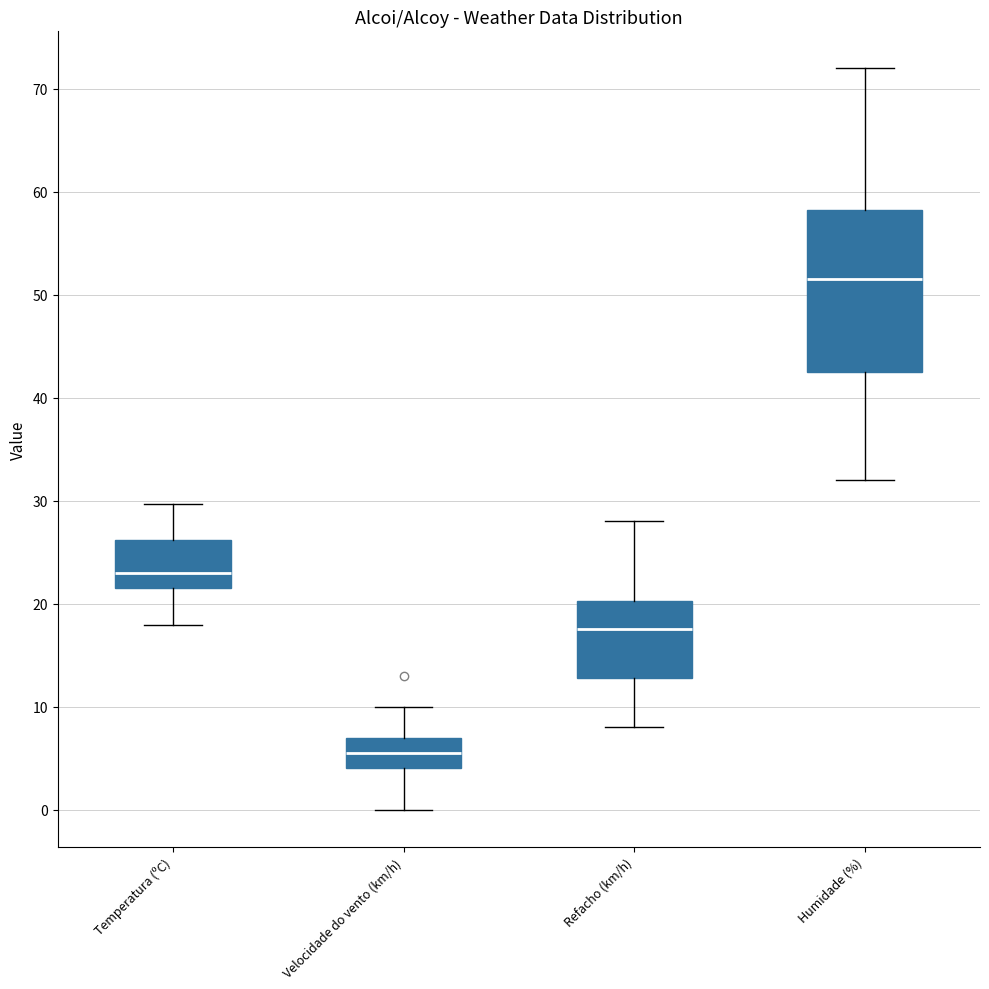

Reading left to right, read every box against the y-axis: the position of its median line, the range the box covers, and the ends of its whiskers. The values are not printed on the chart, so give them approximately, as read against the axis.

Temperatura (ºC): median 23, box 22 to 26, whiskers 18 to 30
Velocidade do vento (km/h): median 6, box 4 to 7, whiskers 0 to 10
Refacho (km/h): median 18, box 13 to 20, whiskers 8 to 28
Humidade (%): median 52, box 43 to 58, whiskers 32 to 72